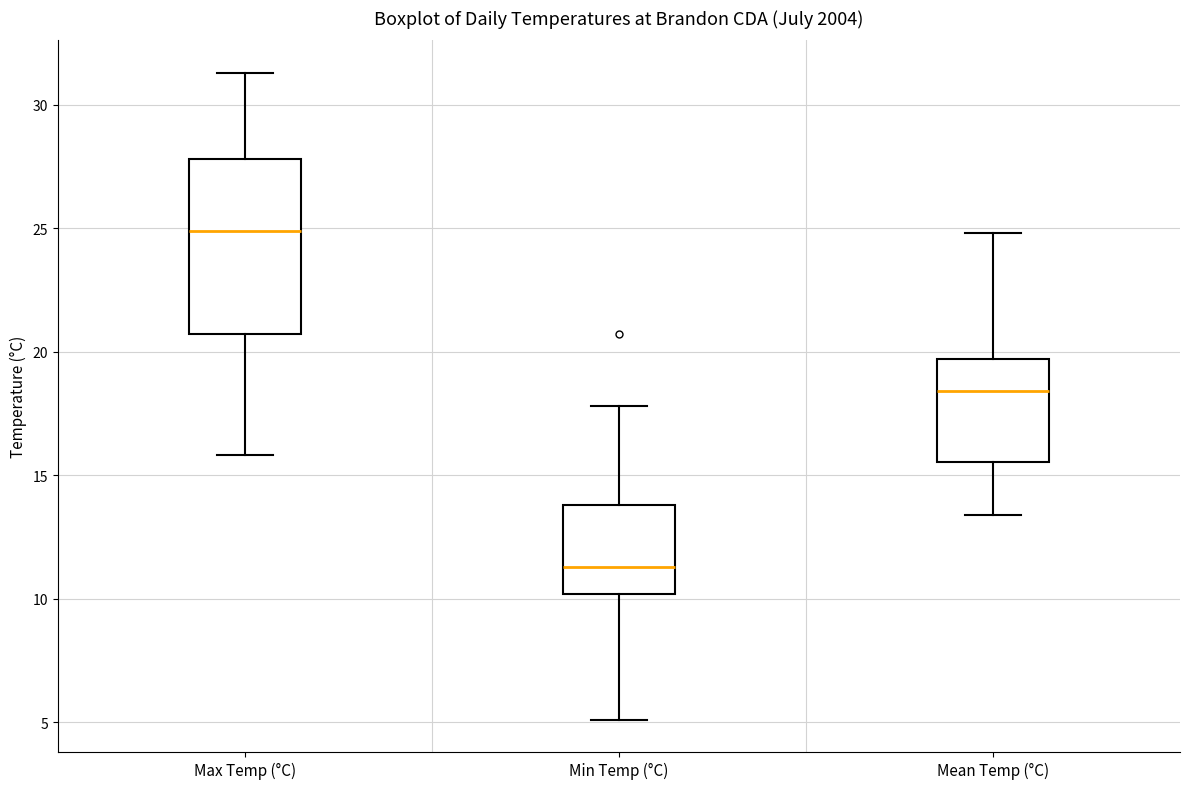

Which box has the highest median line?

Max Temp (°C)